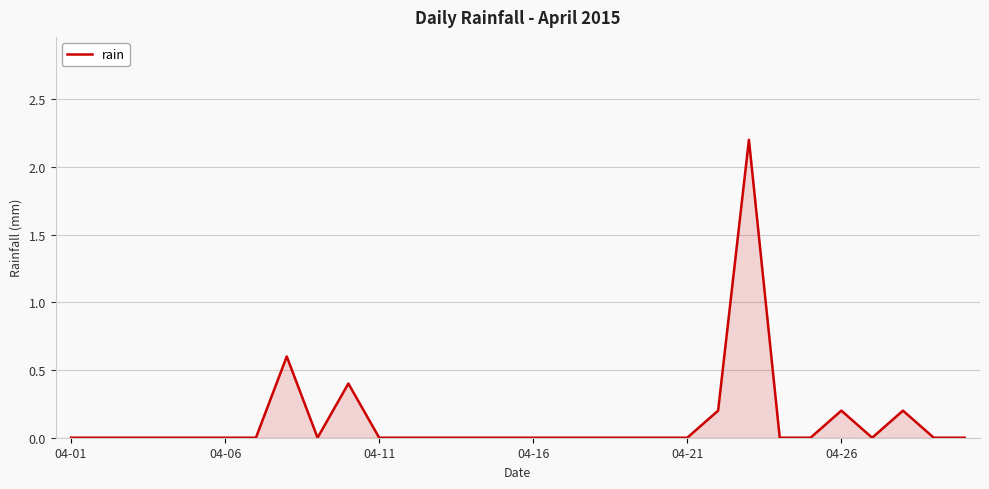

Reading left to right, list all the values displayed in this chart.

0.0	0.0	0.0	0.0	0.0	0.0	0.0	0.6	0.0	0.4	0.0	0.0	0.0	0.0	0.0	0.0	0.0	0.0	0.0	0.0	0.0	0.2	2.2	0.0	0.0	0.2	0.0	0.2	0.0	0.0